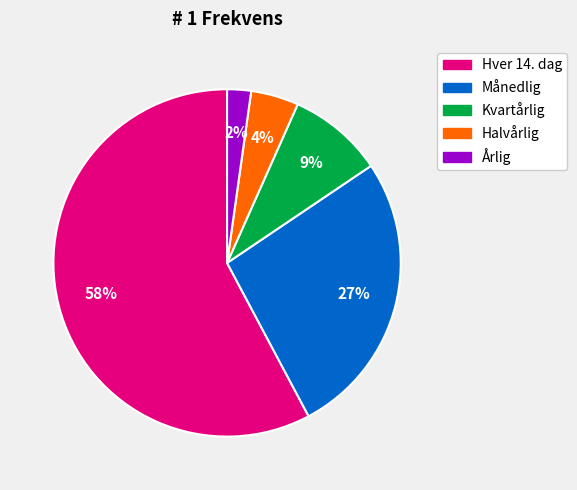

Which has a higher value, Hver 14. dag or Halvårlig?

Hver 14. dag